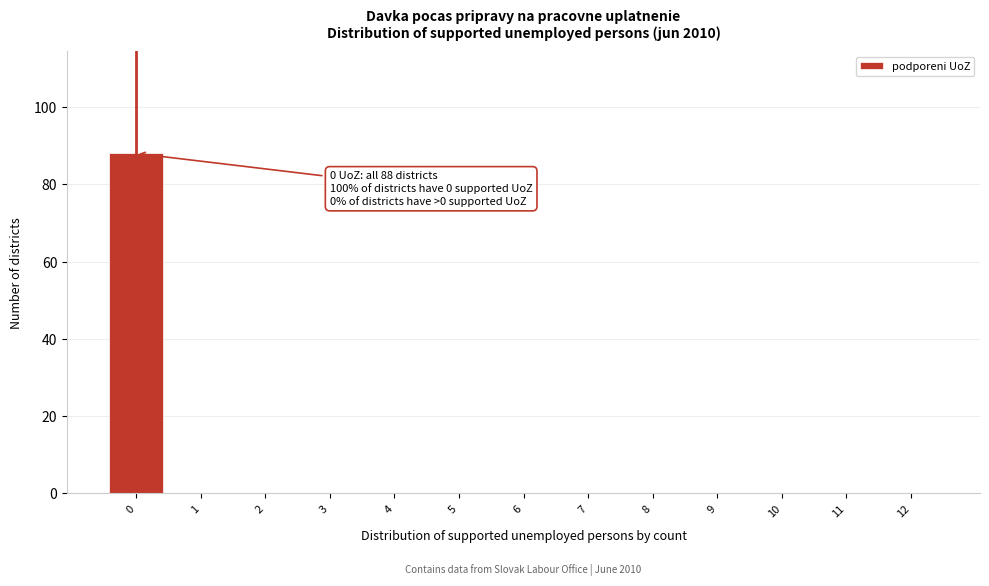

Reading left to right, extract all data points from this chart.

0=88	1=0	2=0	3=0	4=0	5=0	6=0	7=0	8=0	9=0	10=0	11=0	12=0